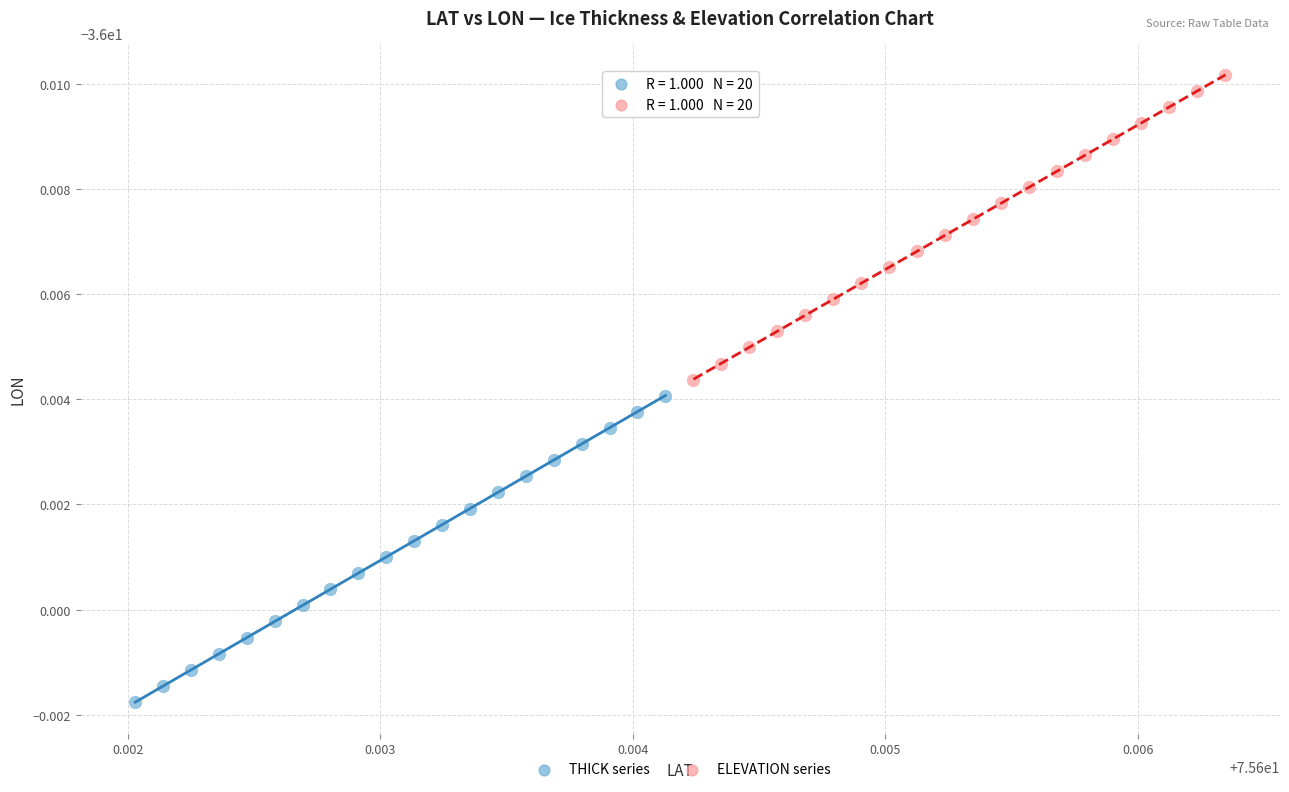

Which series contains the highest Y value?

ELEVATION series